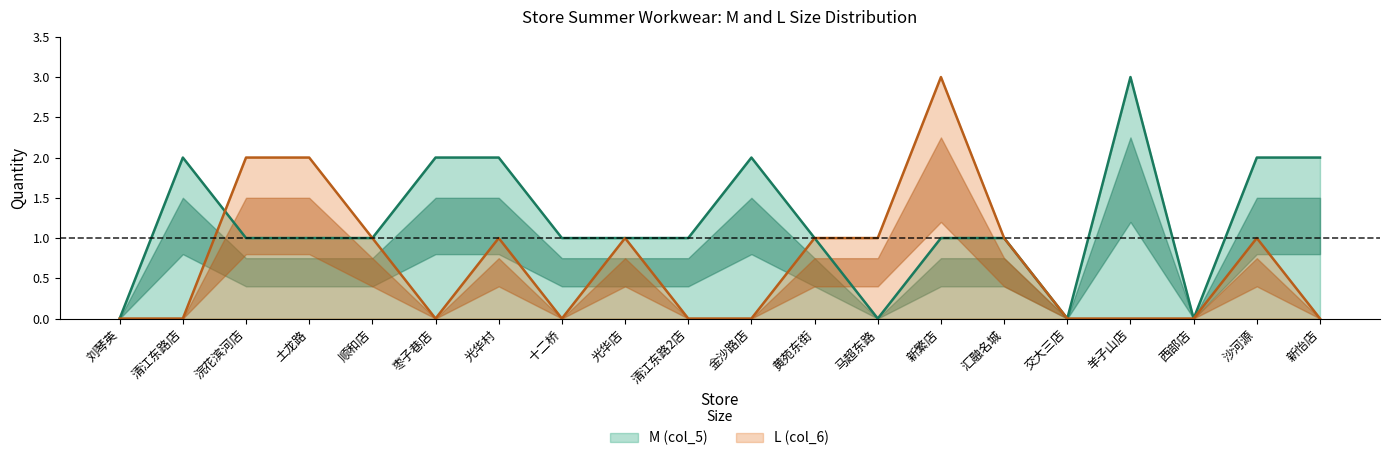

At which category is the sum across all series the highest?

新繁店